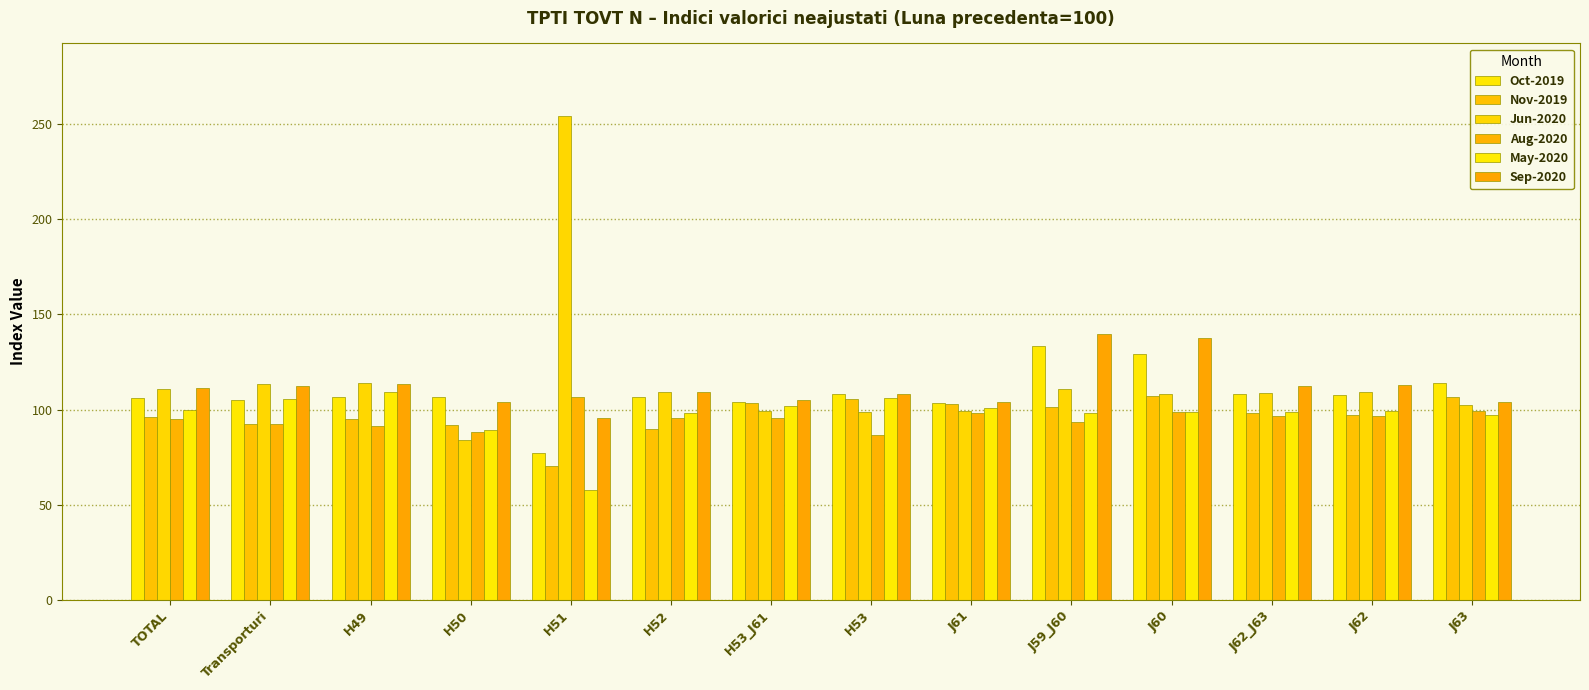

What is the difference between the Aug-2020 values at J62_J63 and Transporturi?

4.3